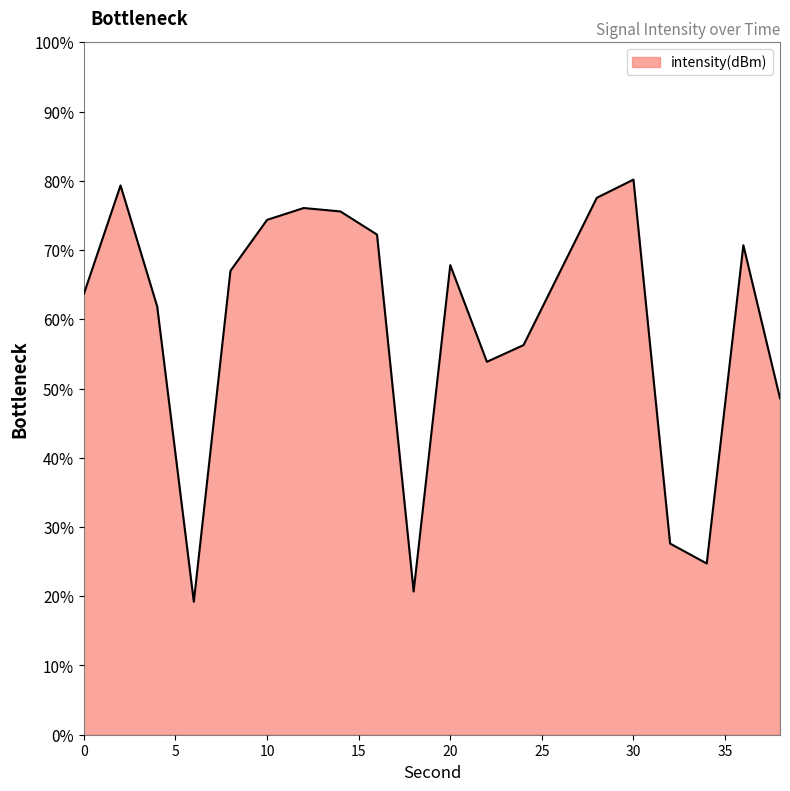

What is the difference between the maximum and minimum values?

61.0